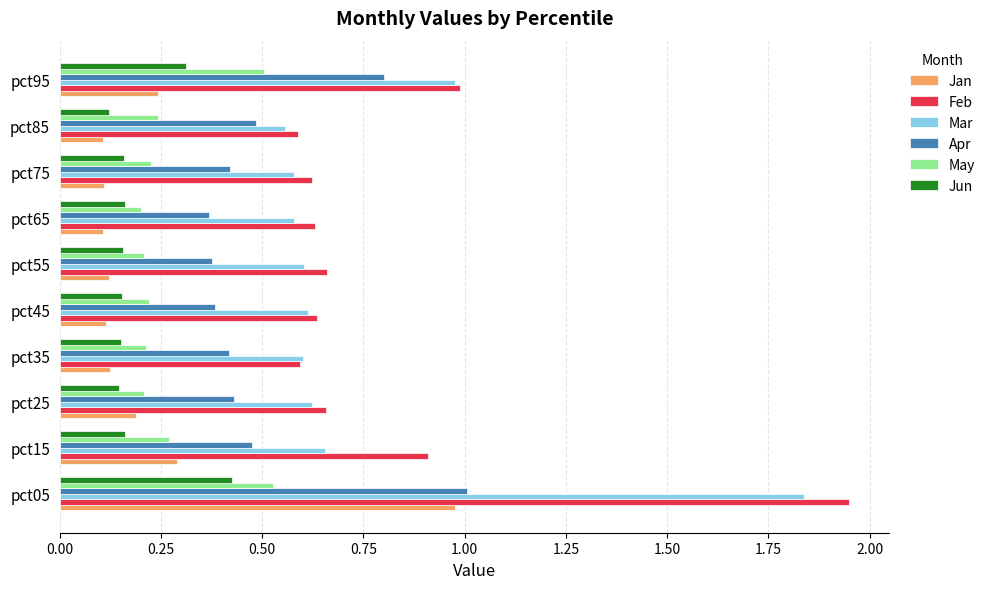

What is the sum of all Apr values?

5.2